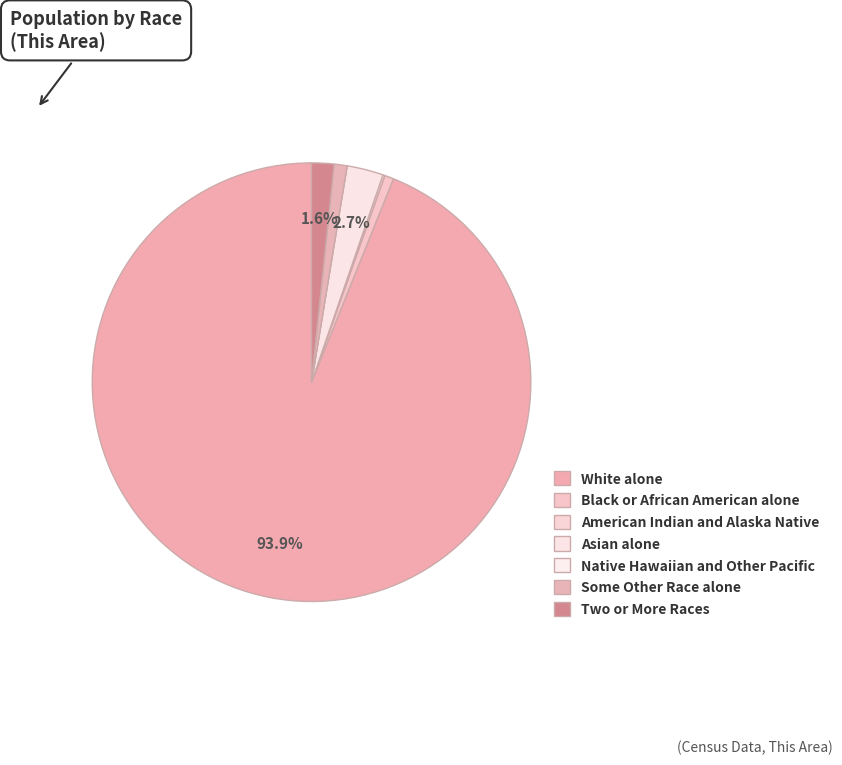

What percentage do Two or More Races and Black or African American alone together represent?

2.3%